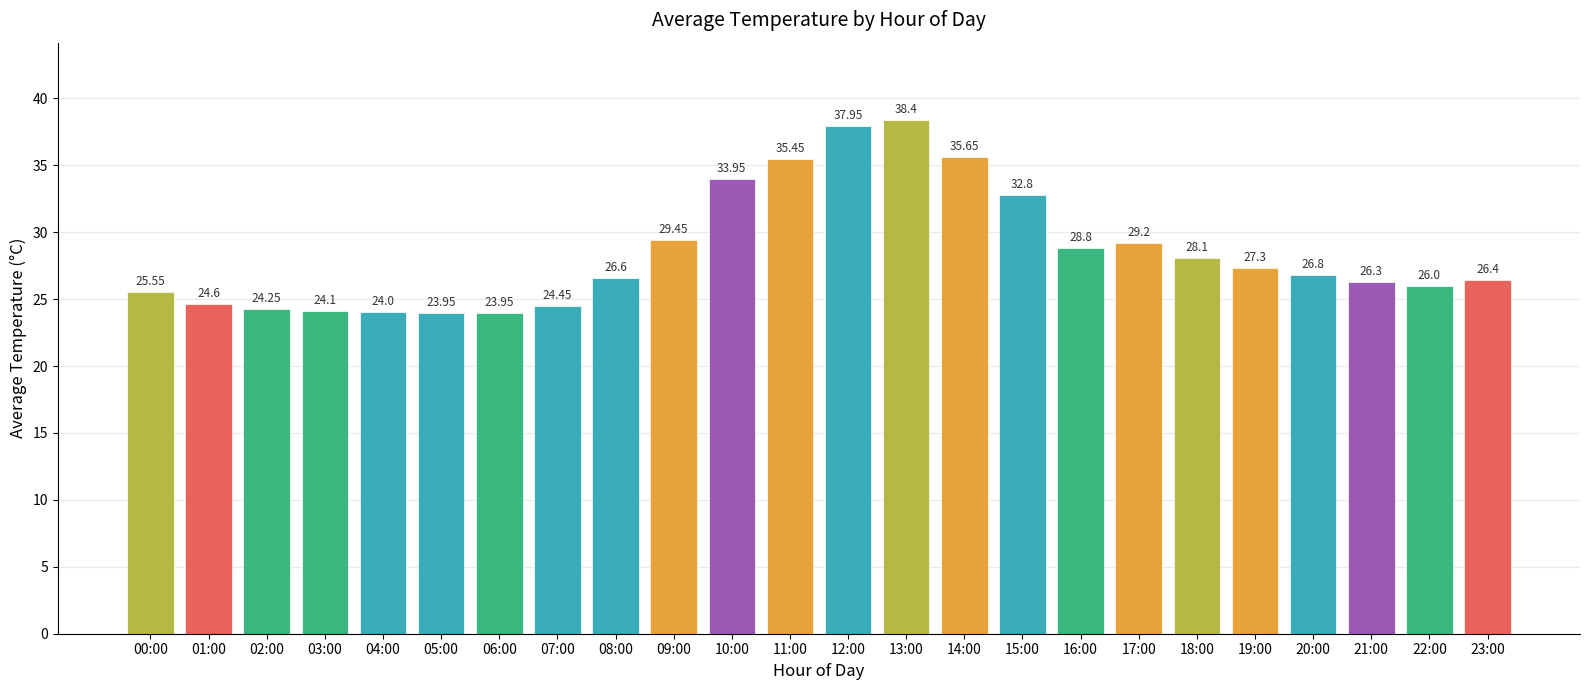

The value at 08:00 is 26.6. True or false?

True